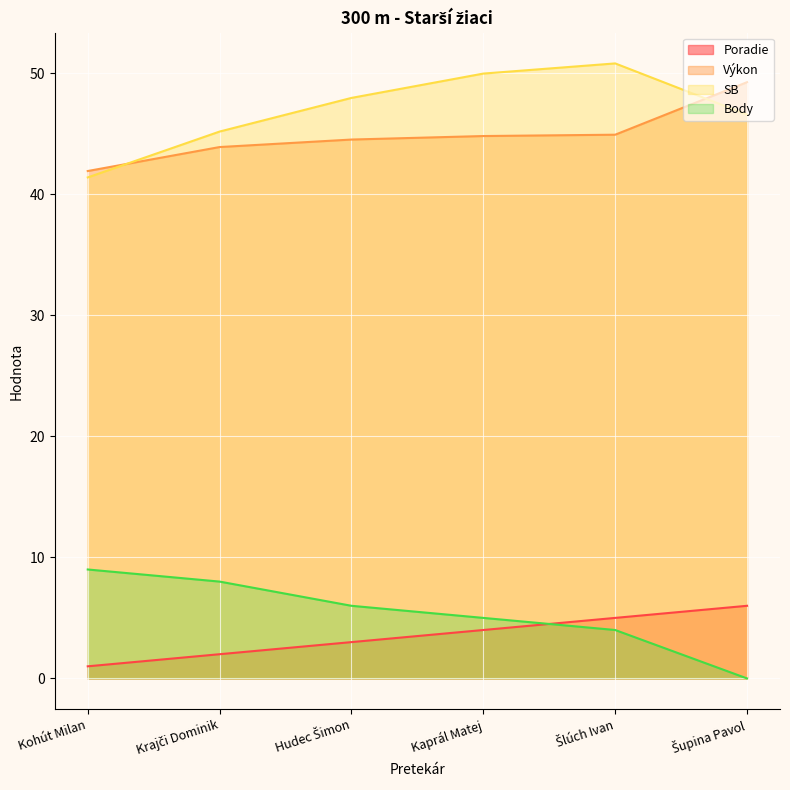

True or false: Body has a value of 6.0 at Hudec Šimon.

True